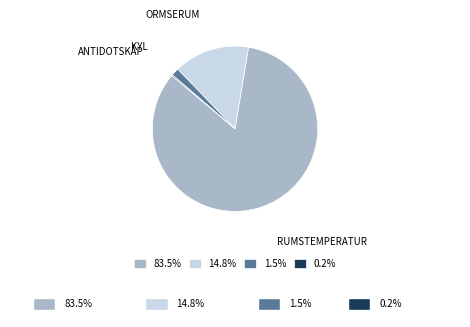

What percentage is NOT represented by 14.8%?

85.2%